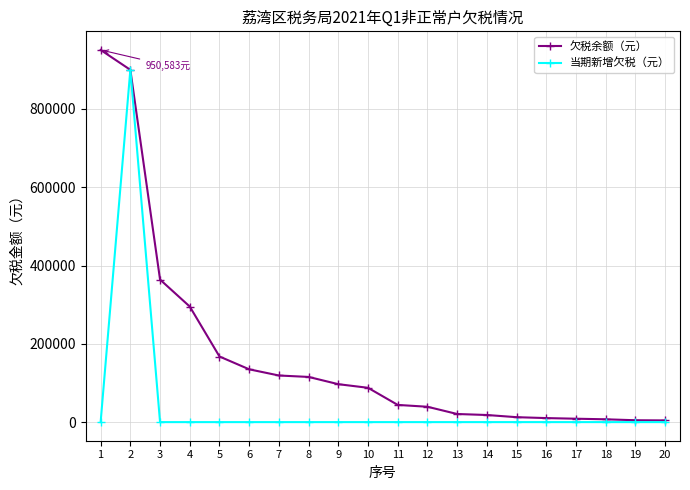

At how many categories does at least one series exceed 940168?

1